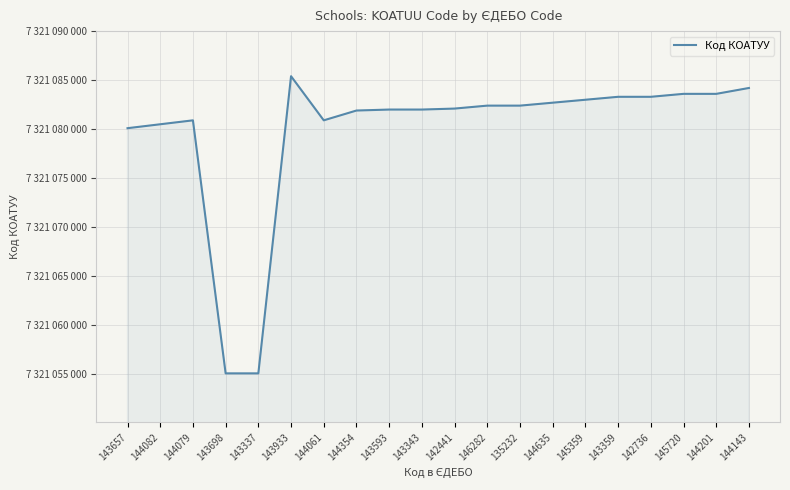

Rank the categories by value from lowest to highest.

143698, 143337, 143657, 144082, 144079, 144061, 144354, 143593, 143343, 142441, 146282, 135232, 144635, 145359, 143359, 142736, 144201, 145720, 144143, 143933